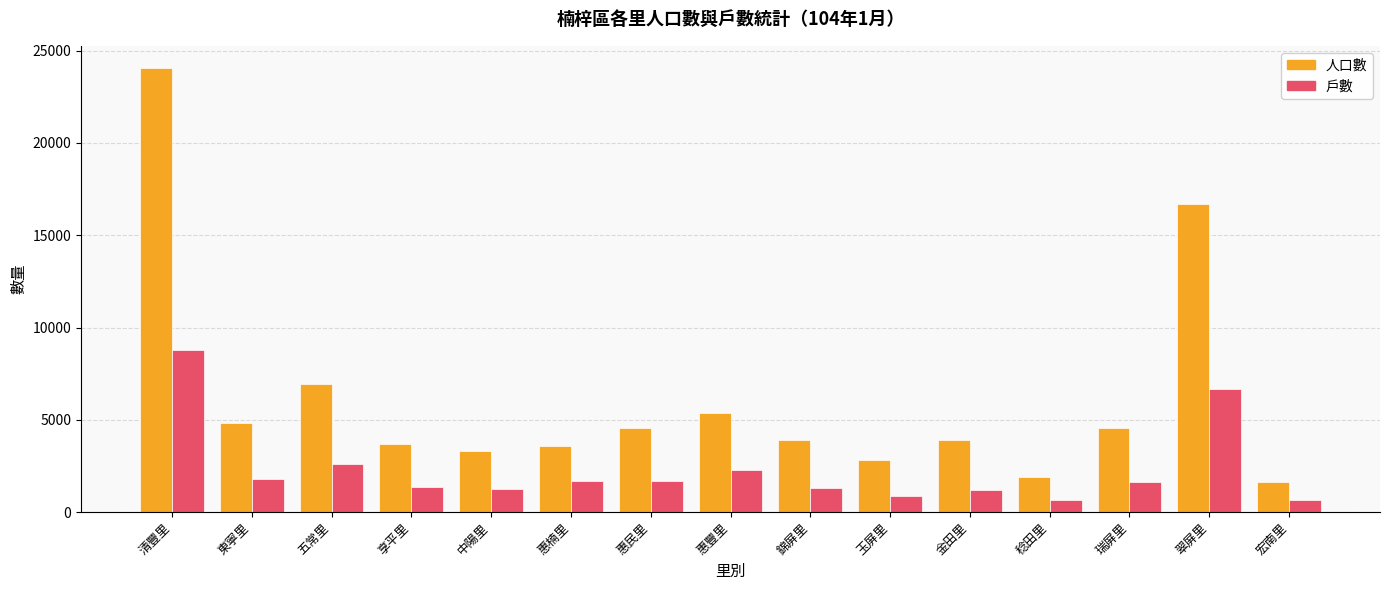

What is the approximate value of 人口數 at 惠民里, to the nearest 100?

4500